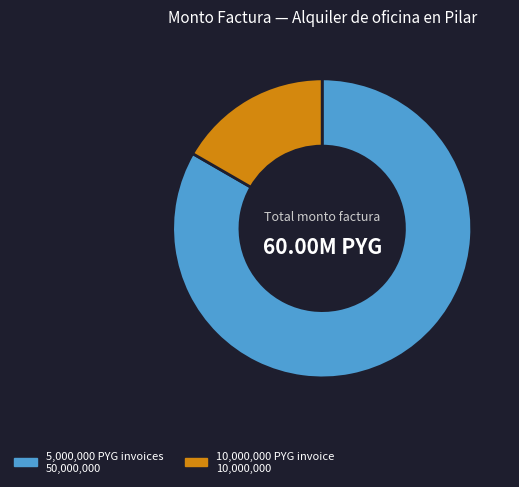

Does any single category account for the majority?

Yes